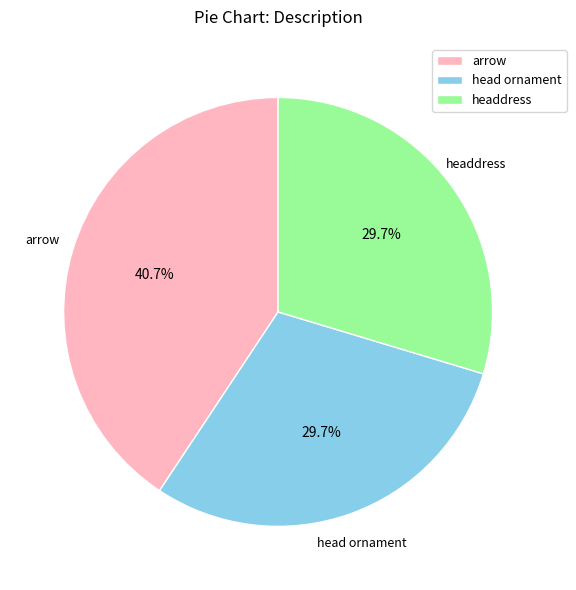

Approximately how many times larger is the value at headdress compared to arrow?

0.7